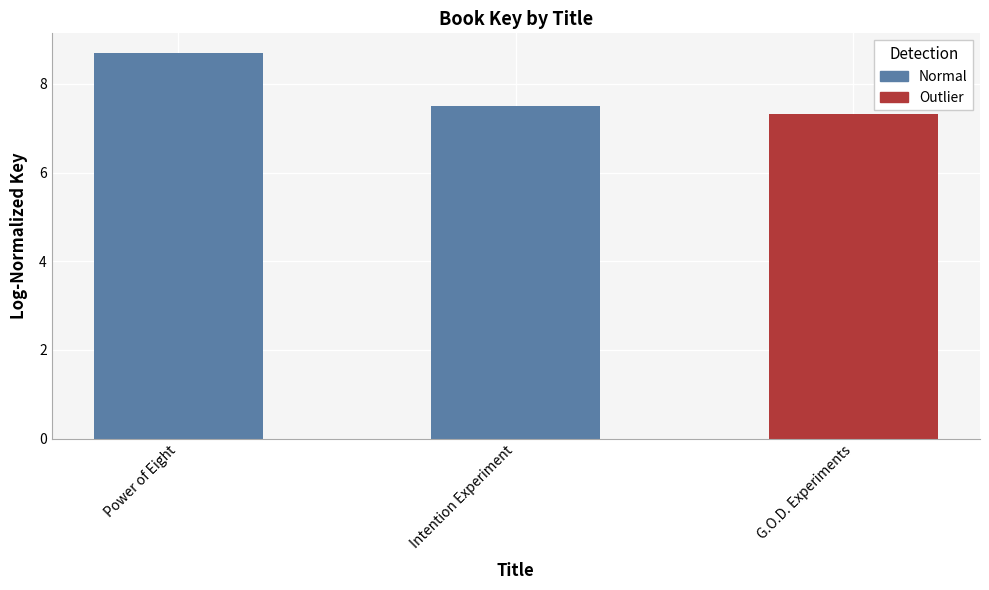

Approximately how many times larger is the value at G.O.D. Experiments compared to Power of Eight?

0.8